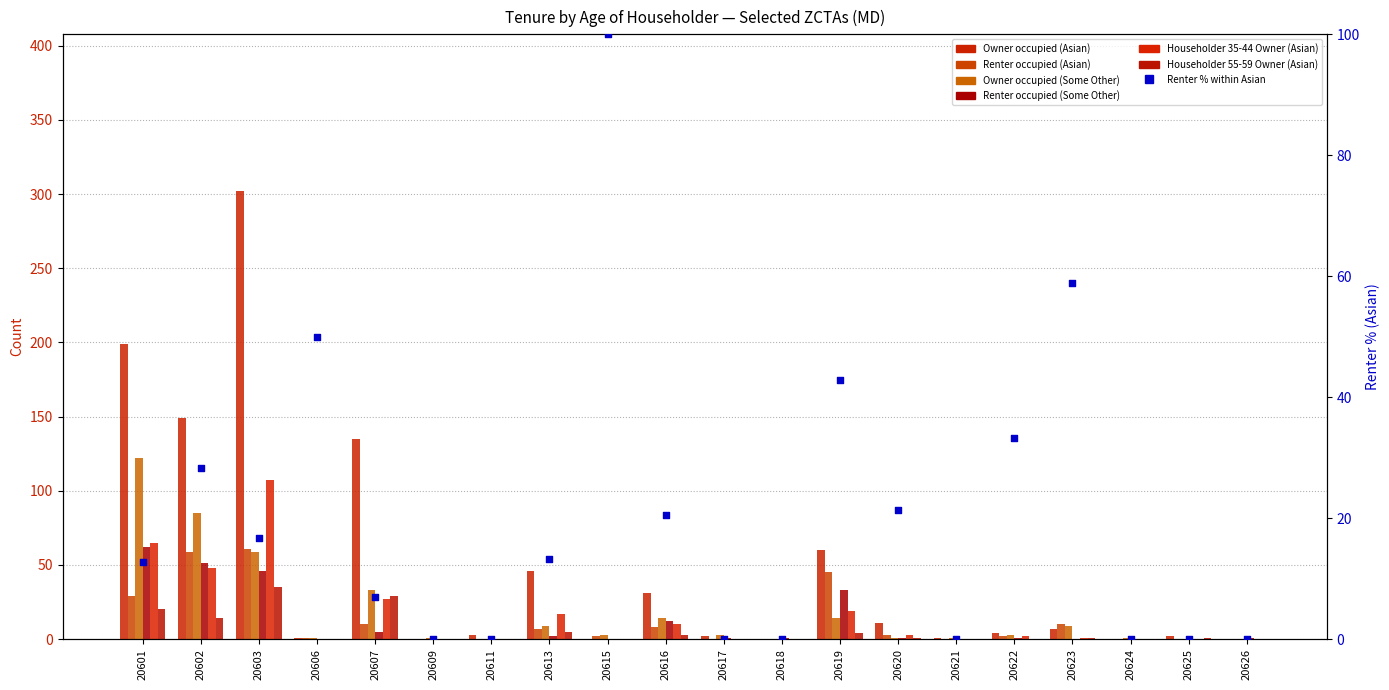

Which series has the largest total across all categories?

Owner occupied (Asian)